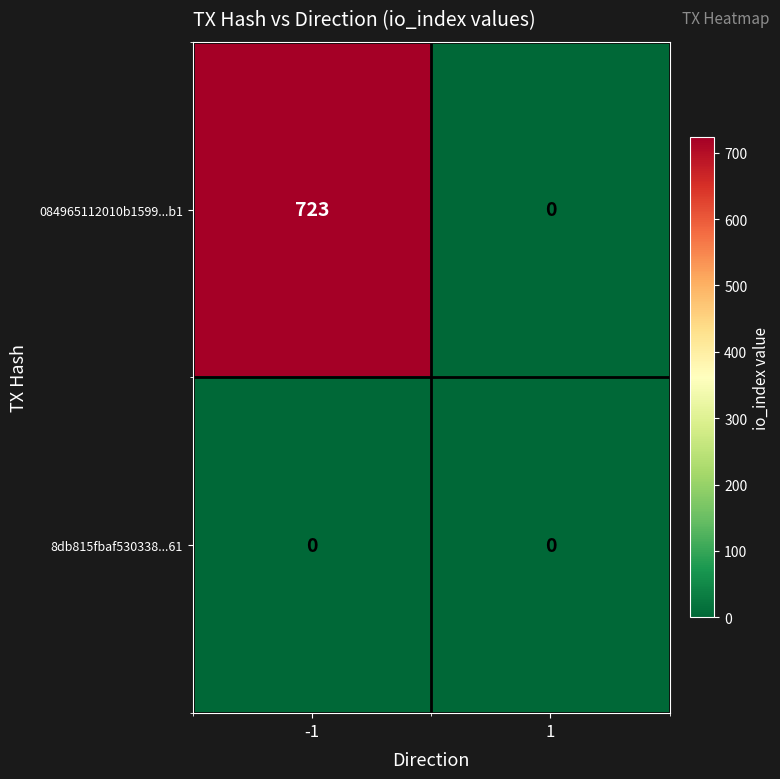

How many categories are shown in the chart?

2